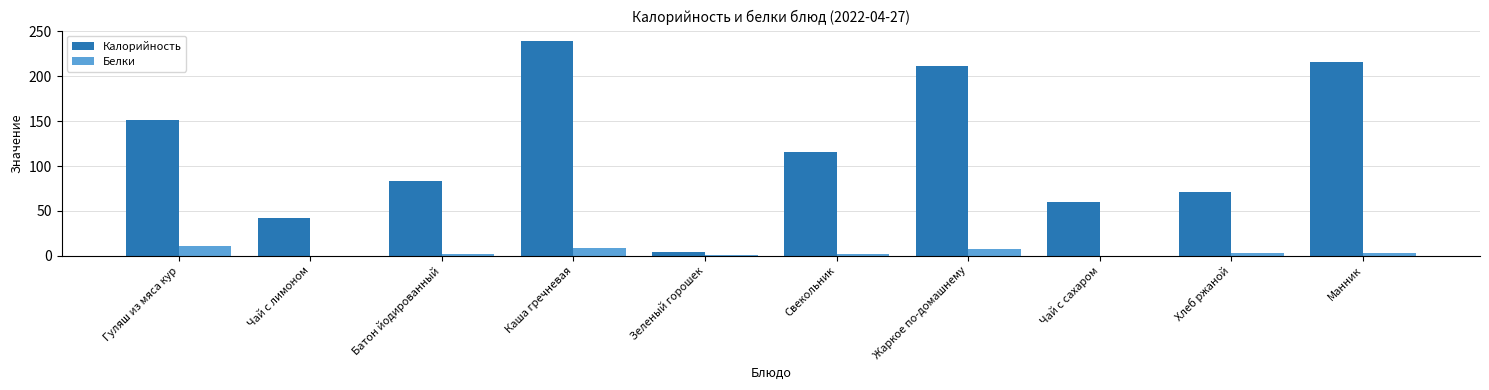

What is the sum of all Белки values?

38.2